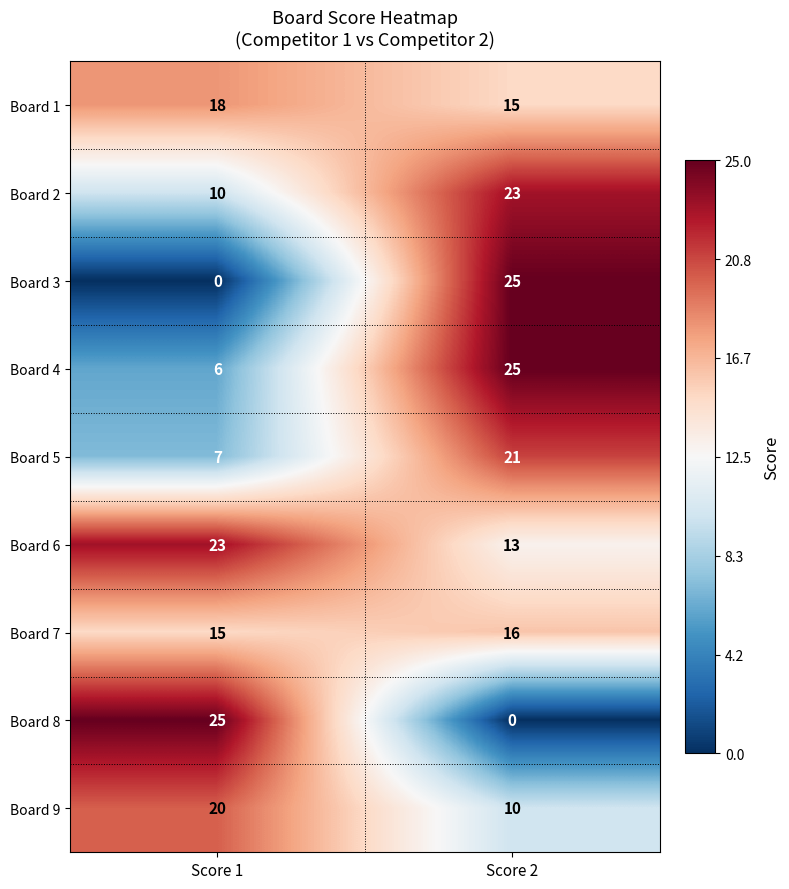

Reading left to right, what are all the values shown in this chart?

Board 1: 18	15
Board 2: 10	23
Board 3: 0	25
Board 4: 6	25
Board 5: 7	21
Board 6: 23	13
Board 7: 15	16
Board 8: 25	0
Board 9: 20	10